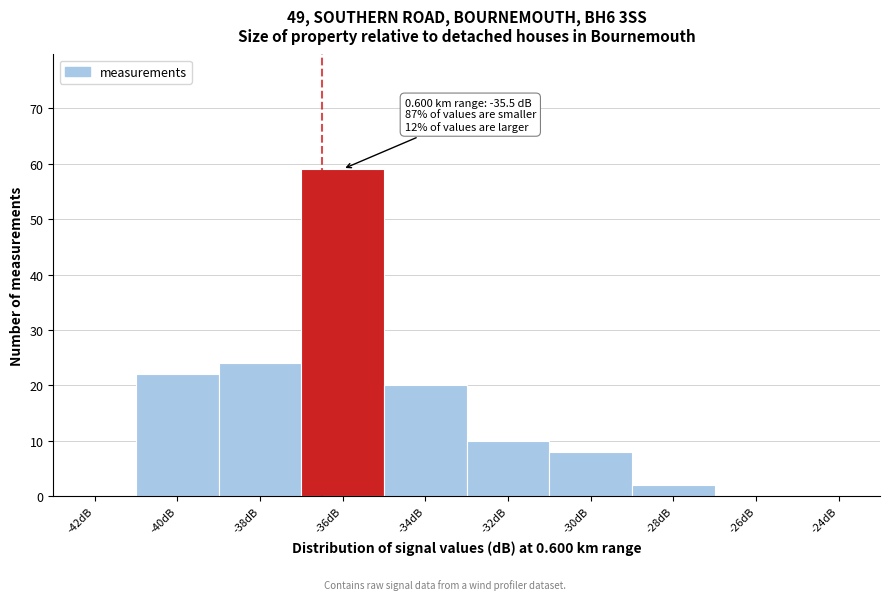

Reading right to left, transcribe all the data shown in this chart.

-24dB=0	-26dB=0	-28dB=2	-30dB=8	-32dB=10	-34dB=20	-36dB=59	-38dB=24	-40dB=22	-42dB=0